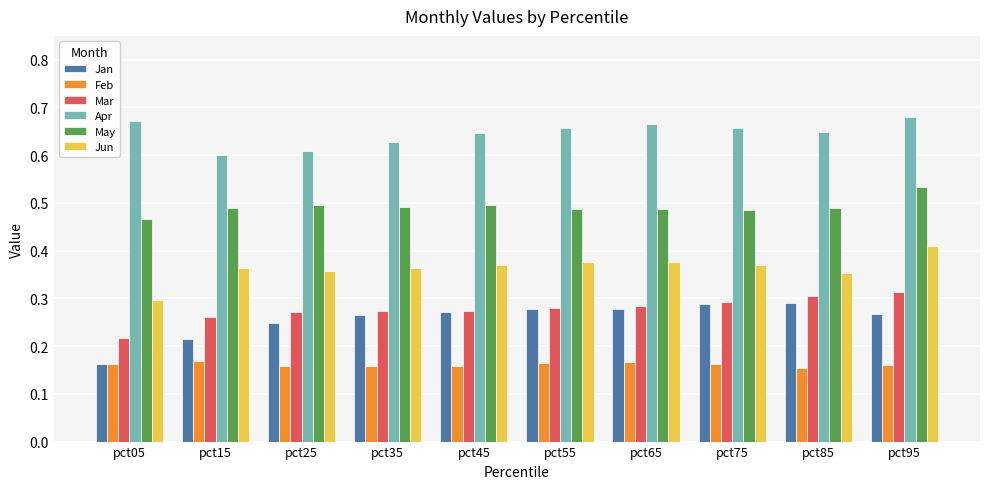

At which label does Jan reach its minimum?

pct05